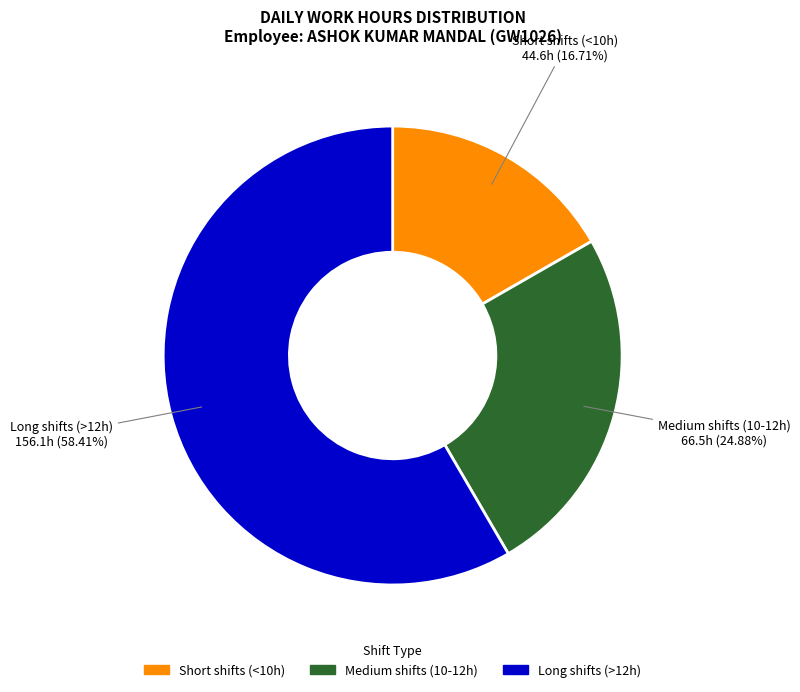

How many segments does this pie chart have?

3